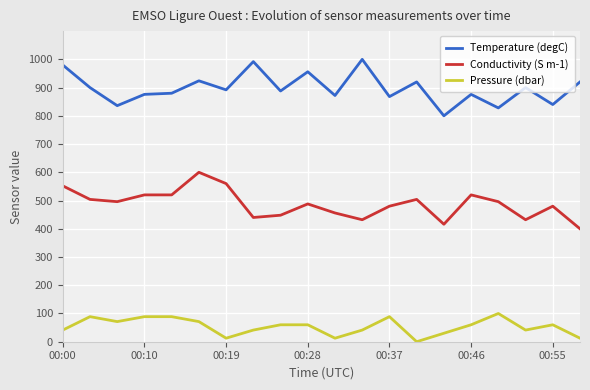

True or false: Temperature (degC) and Conductivity (S m-1) cross at least once.

False